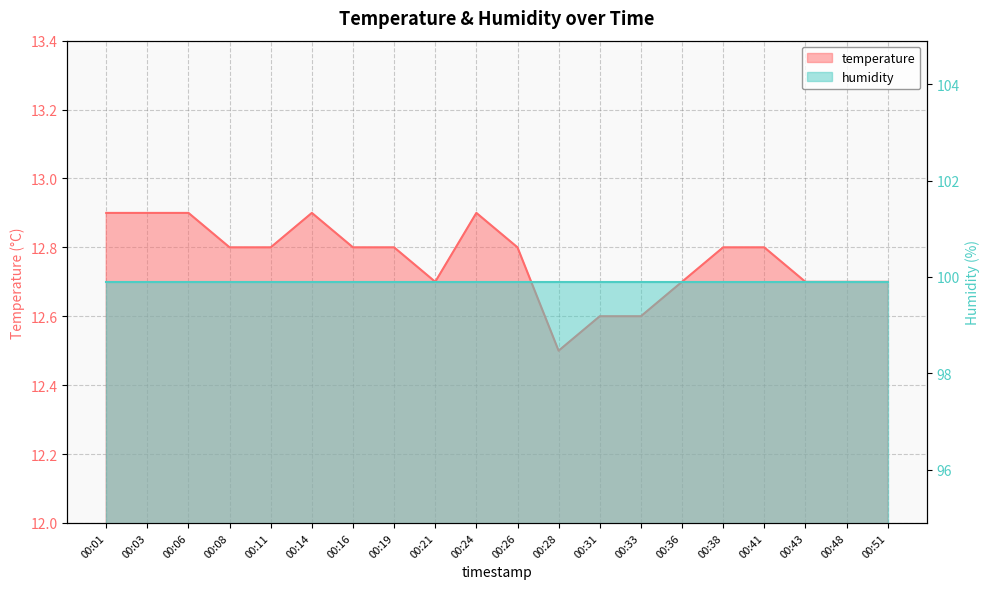

At which category does the chart reach its minimum across all series?

00:28